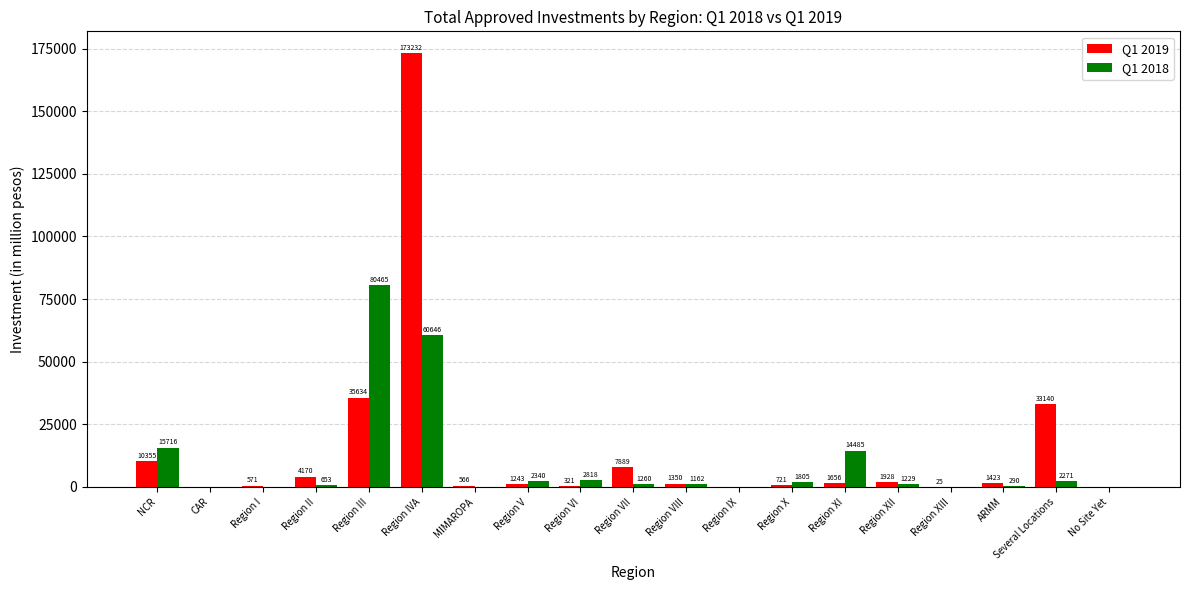

Where does the Q1 2018 series first go above 1228?

NCR